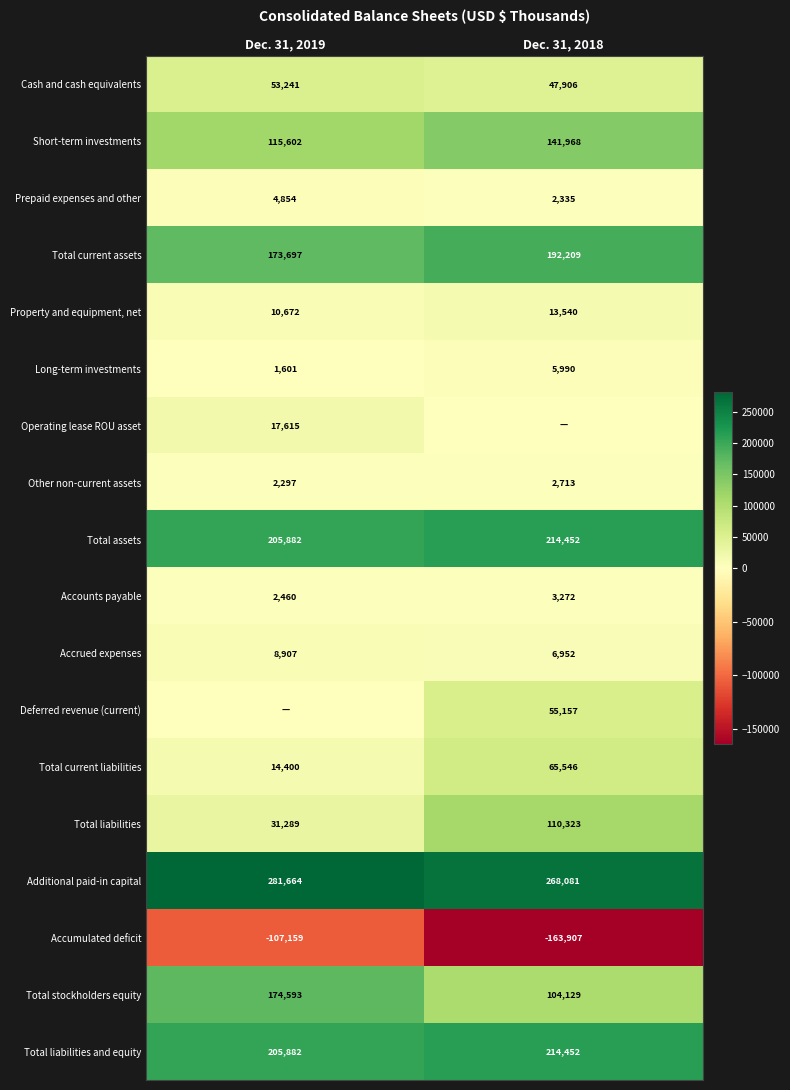

What is the total value across all series at Dec. 31, 2018?

1285118